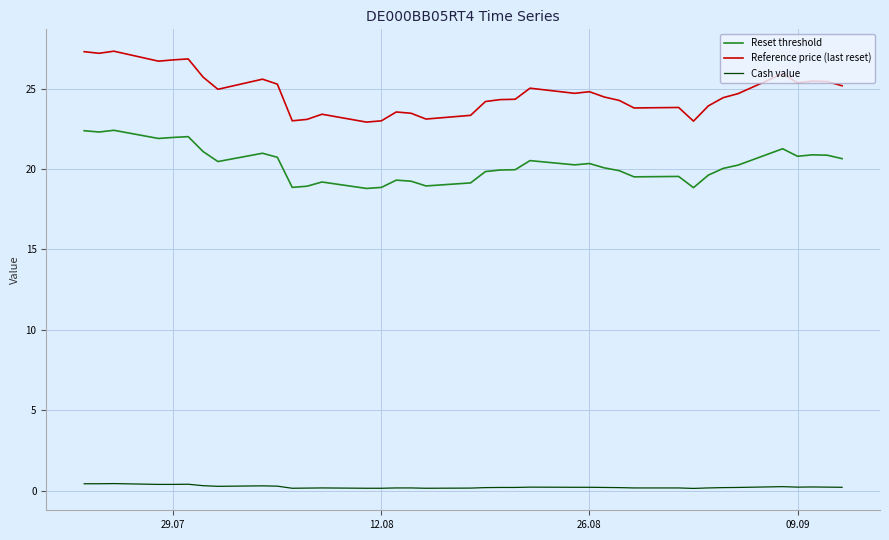

How many series are shown in this chart?

3